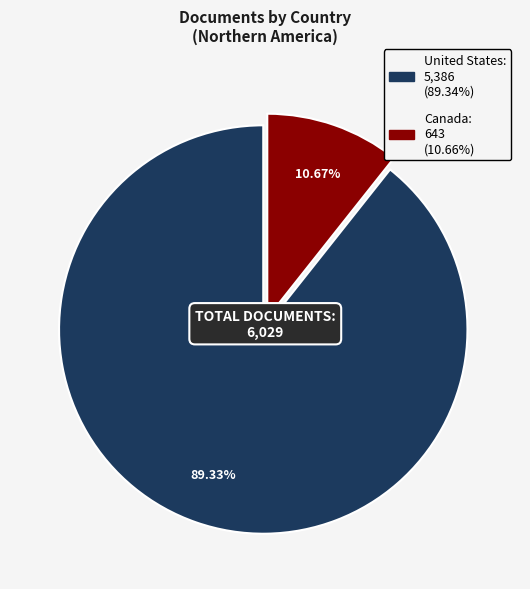

Is it true that United States is 76% of the pie?

False